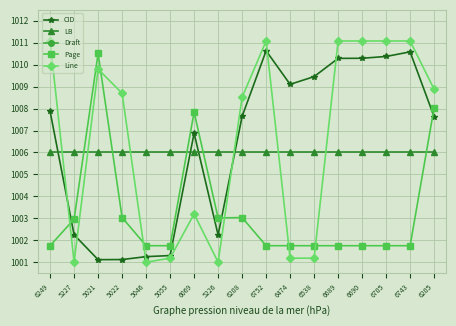

What is the maximum value shown in the chart?

1011.1